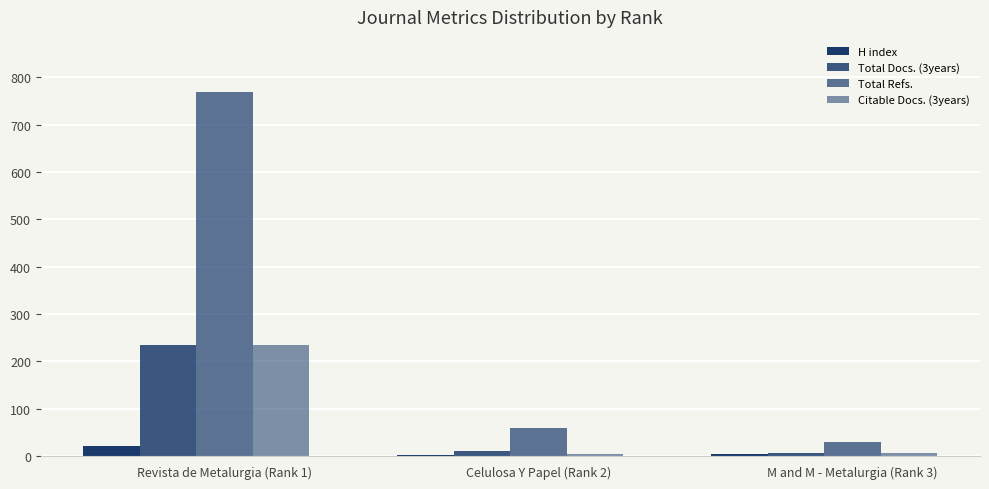

What is the sum of all Total Refs. values?

859